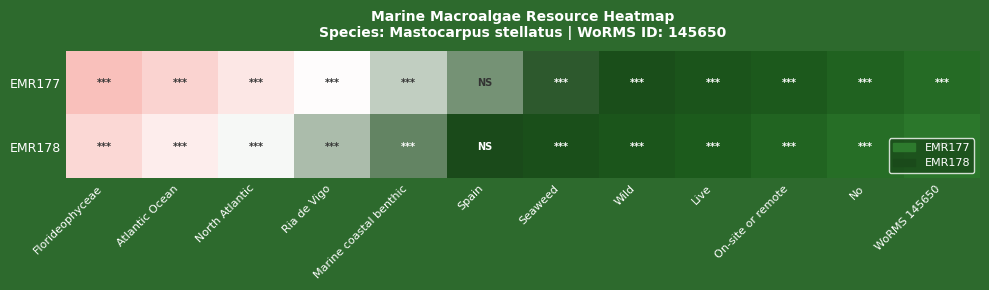

How many data points does each series have?

12